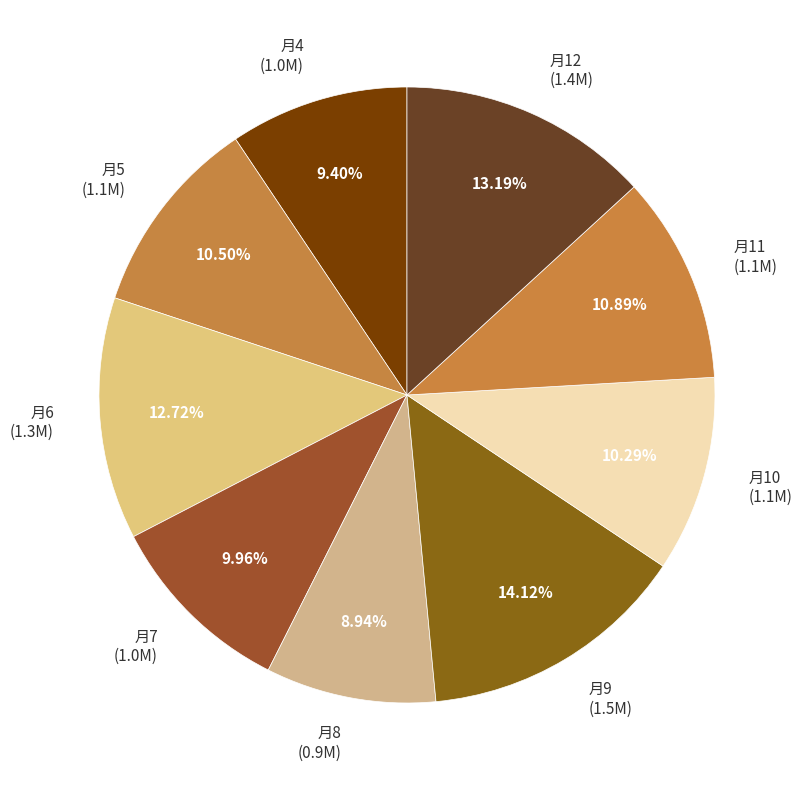

How many slices are in this pie chart?

9